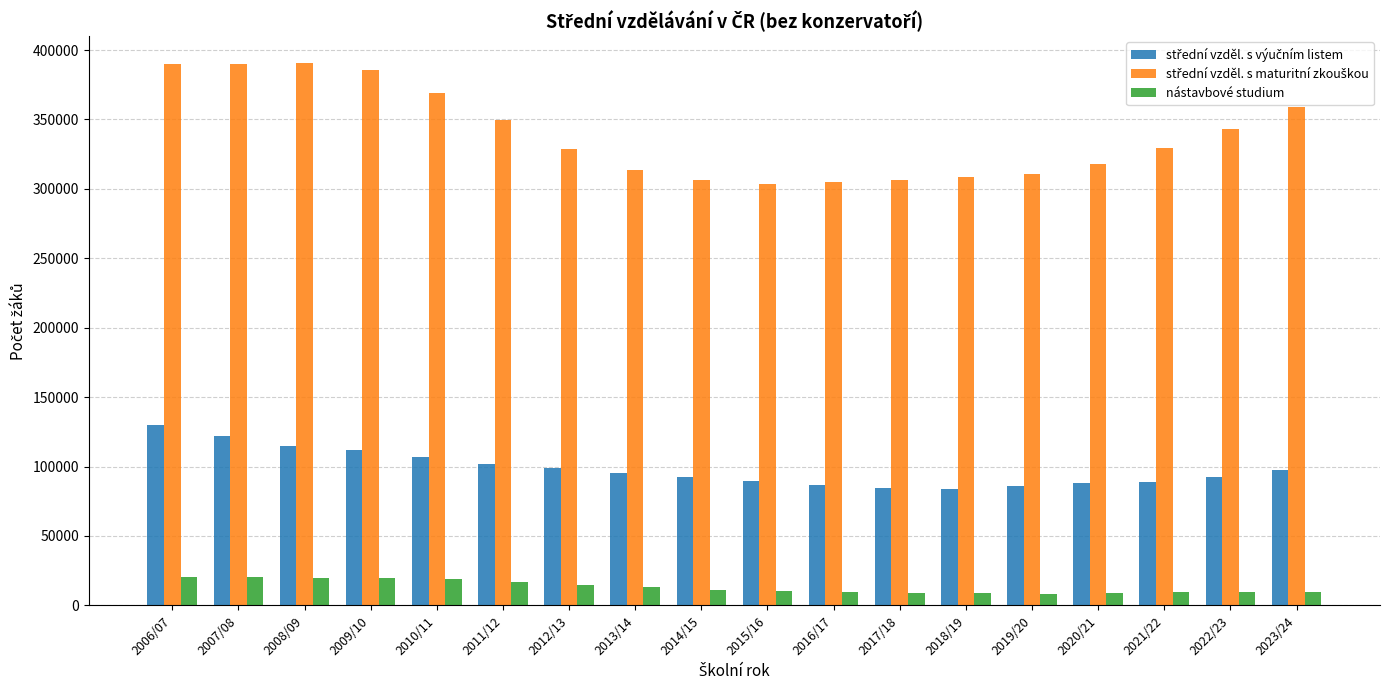

What is the spread (max minus min) of values at 2007/08?

369649